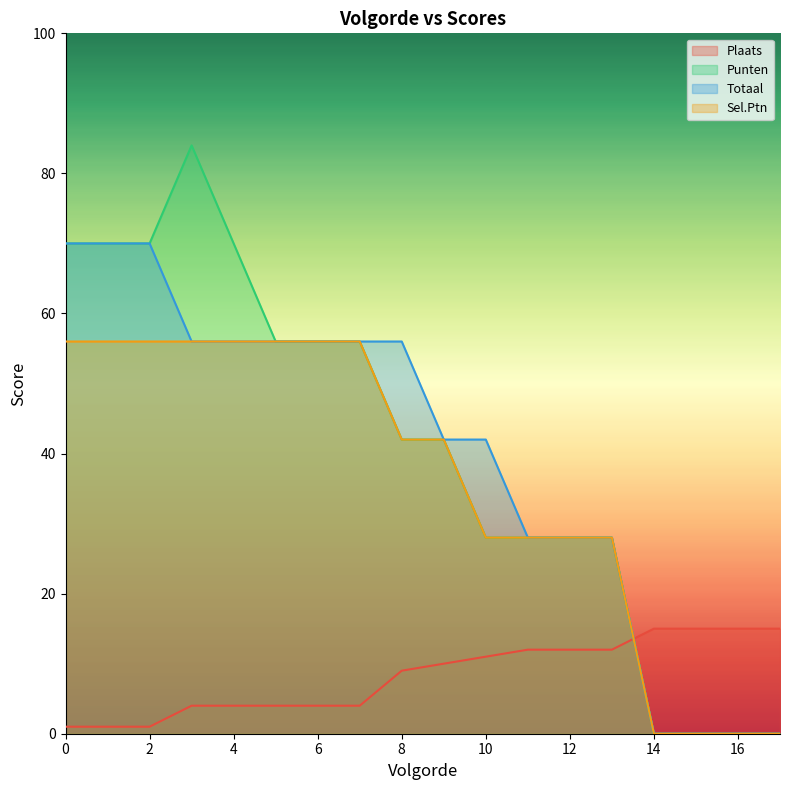

True or false: Totaal and Punten intersect in this chart.

False